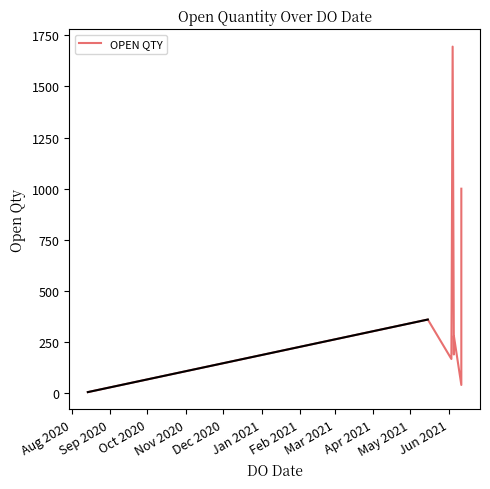

How many values exceed 280?

4